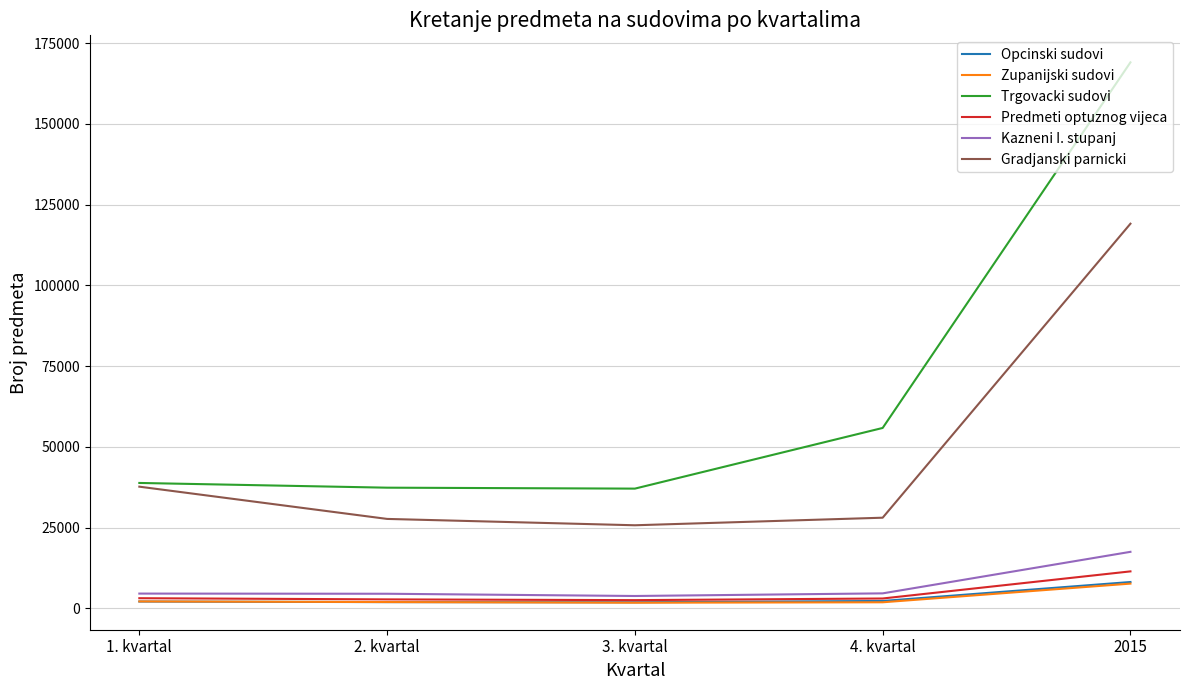

Between 1. kvartal and 3. kvartal, which series saw the biggest shift?

Gradjanski parnicki